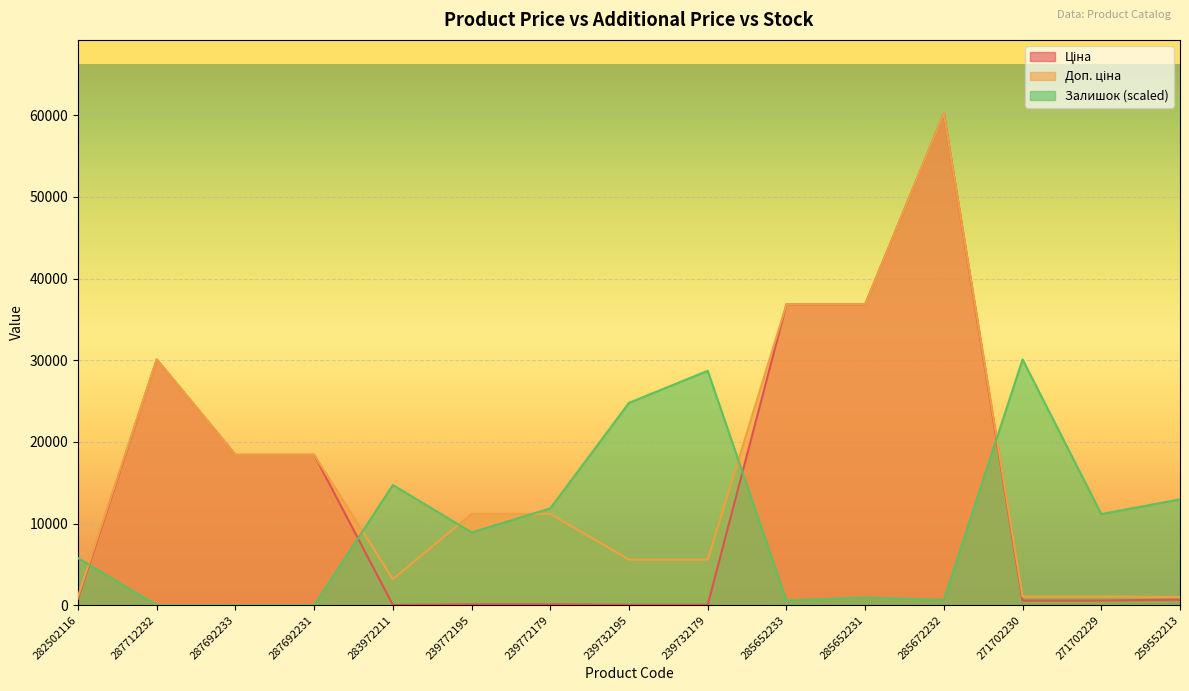

Rank the series at 239772195 from lowest to highest value.

Ціна, Залишок, Доп. ціна